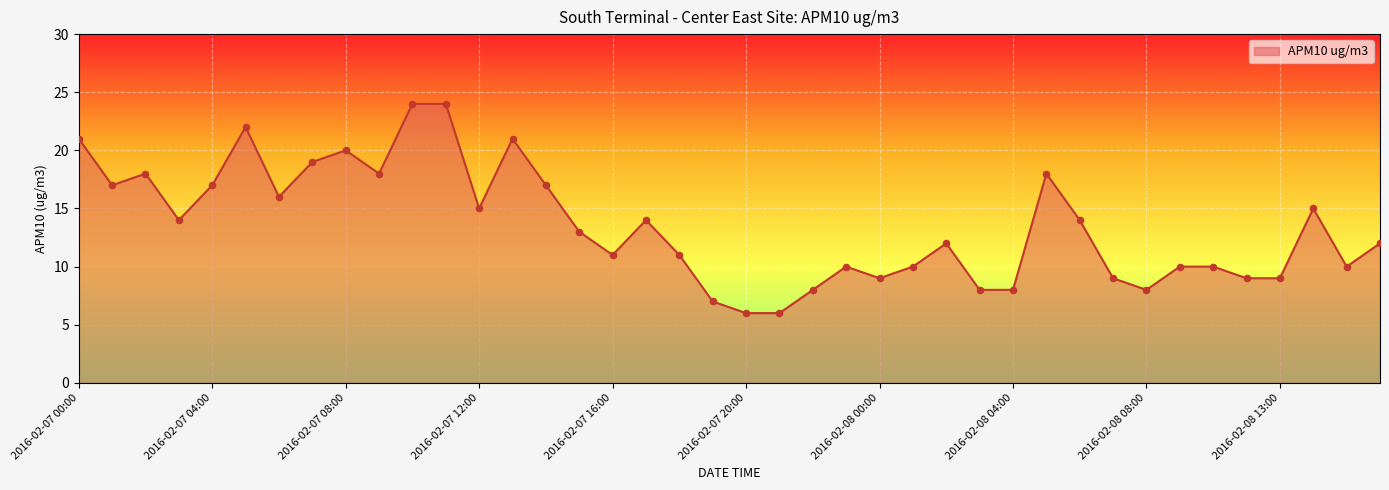

What is the greatest value displayed?

24